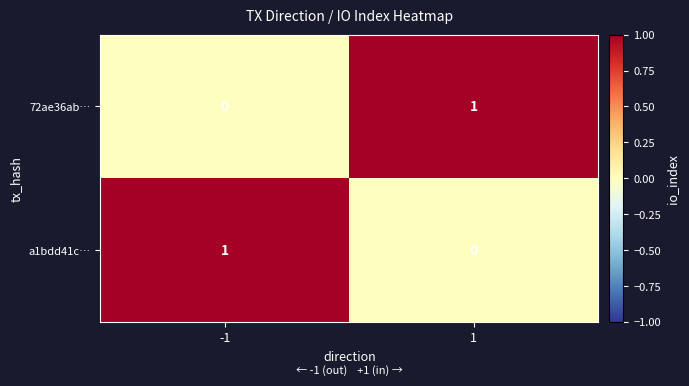

Count the number of data series in this chart.

2